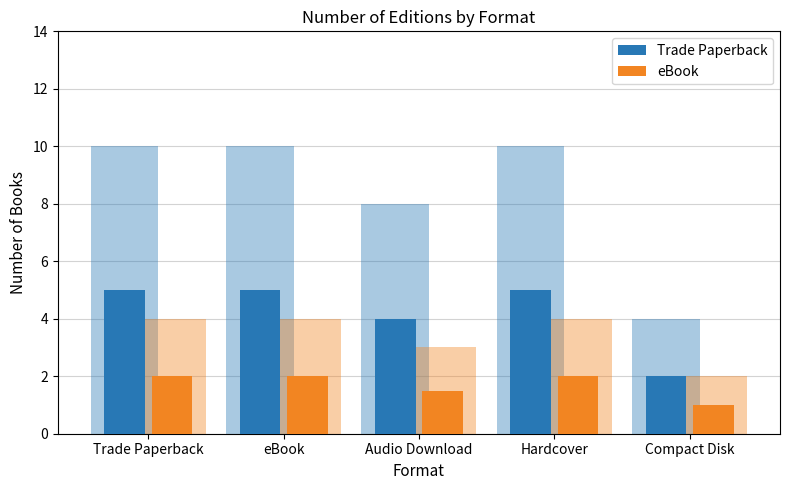

Count the number of categories in the chart.

5